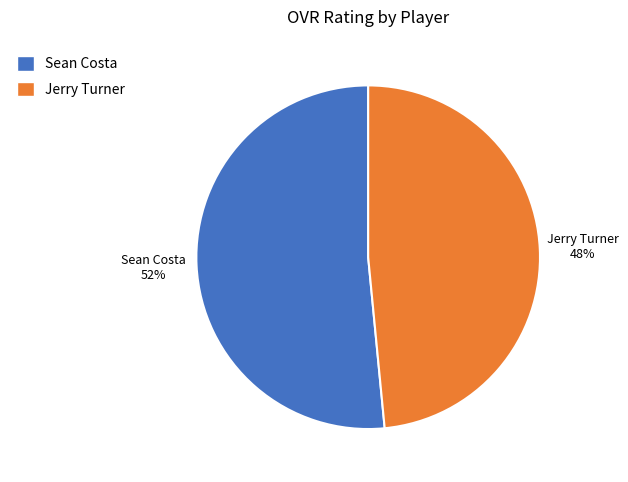

Does any single category account for the majority?

Yes